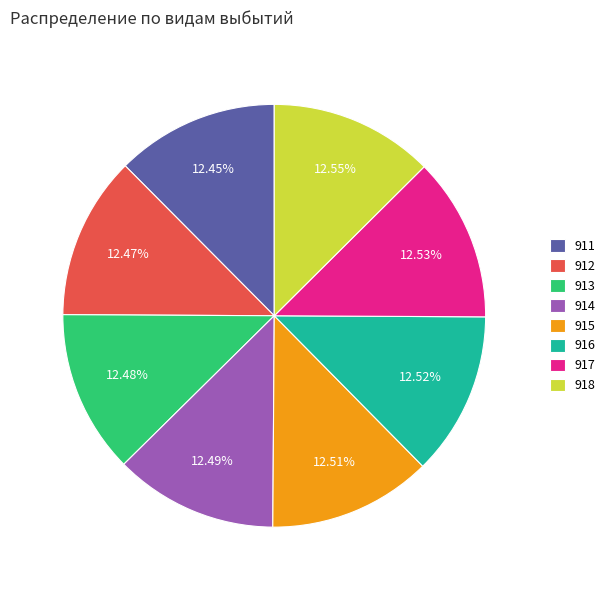

How many slices are in this pie chart?

8